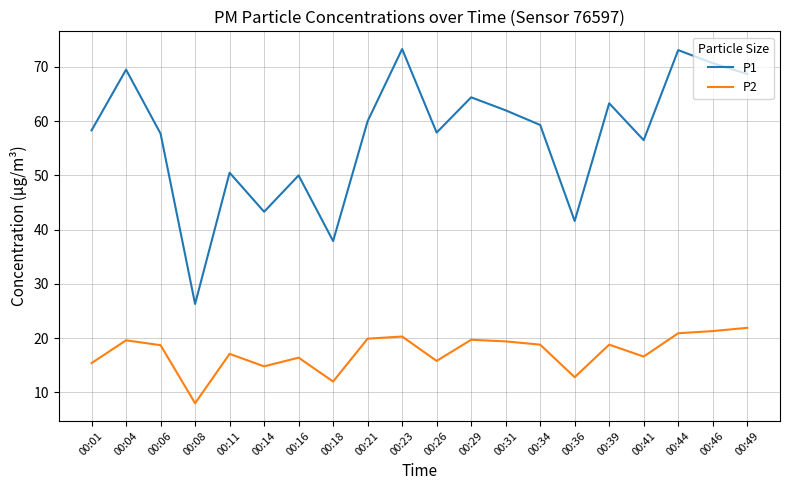

In P1, how many points are higher than both neighbors (excluding endpoints)?

7